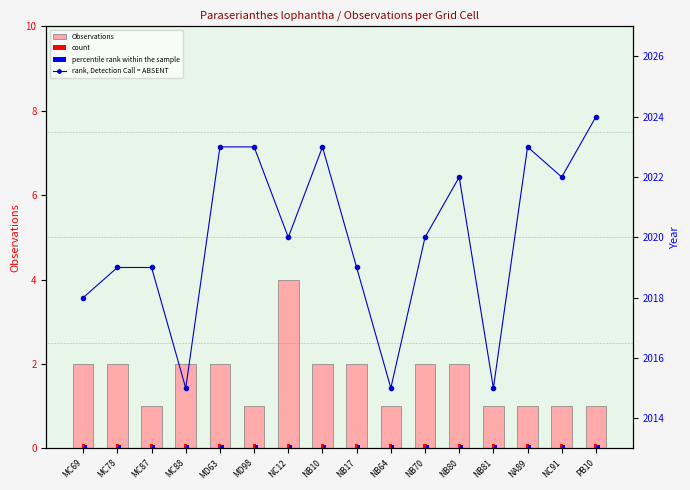

True or false: Observations has a value of 0.3 at MC87.

False